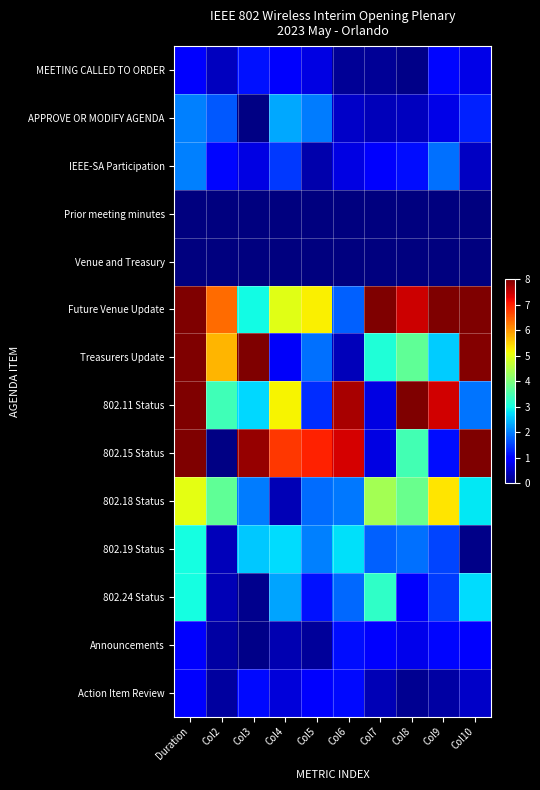

Which has a higher value, Col8 or Col3?

Col3